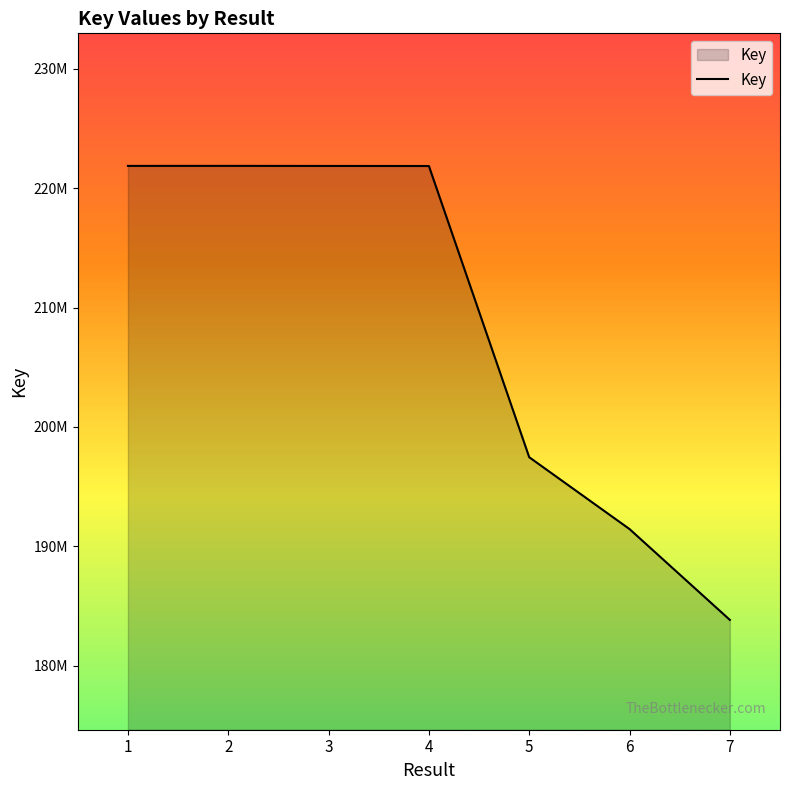

What is the difference between the second highest and minimum values?

37999120